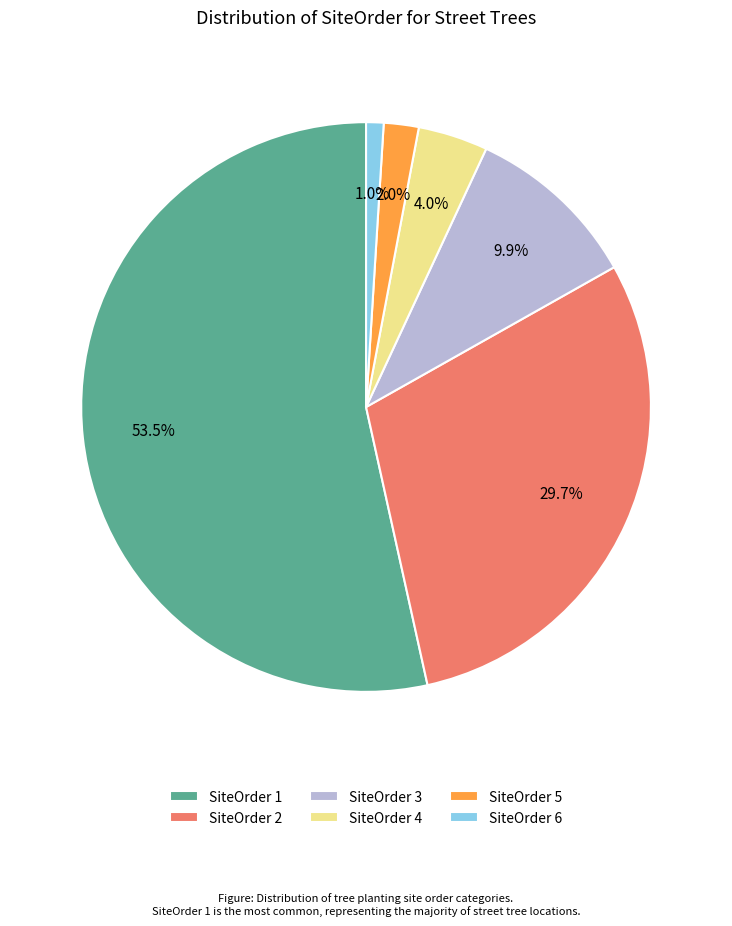

Is there any slice that represents more than half of the pie?

Yes